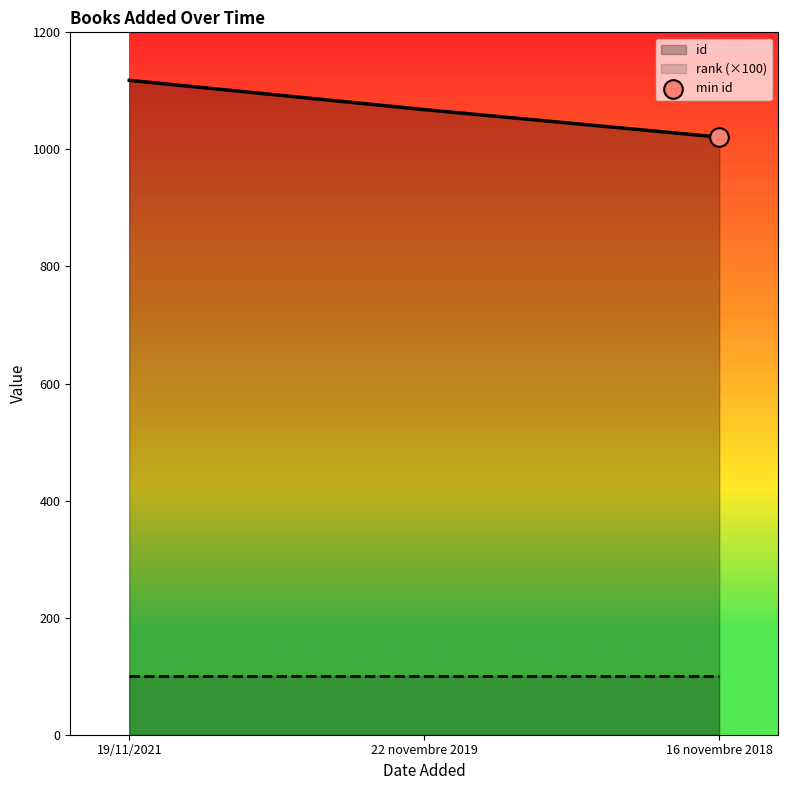

Which has a higher value, 16 novembre 2018 or 19/11/2021?

19/11/2021